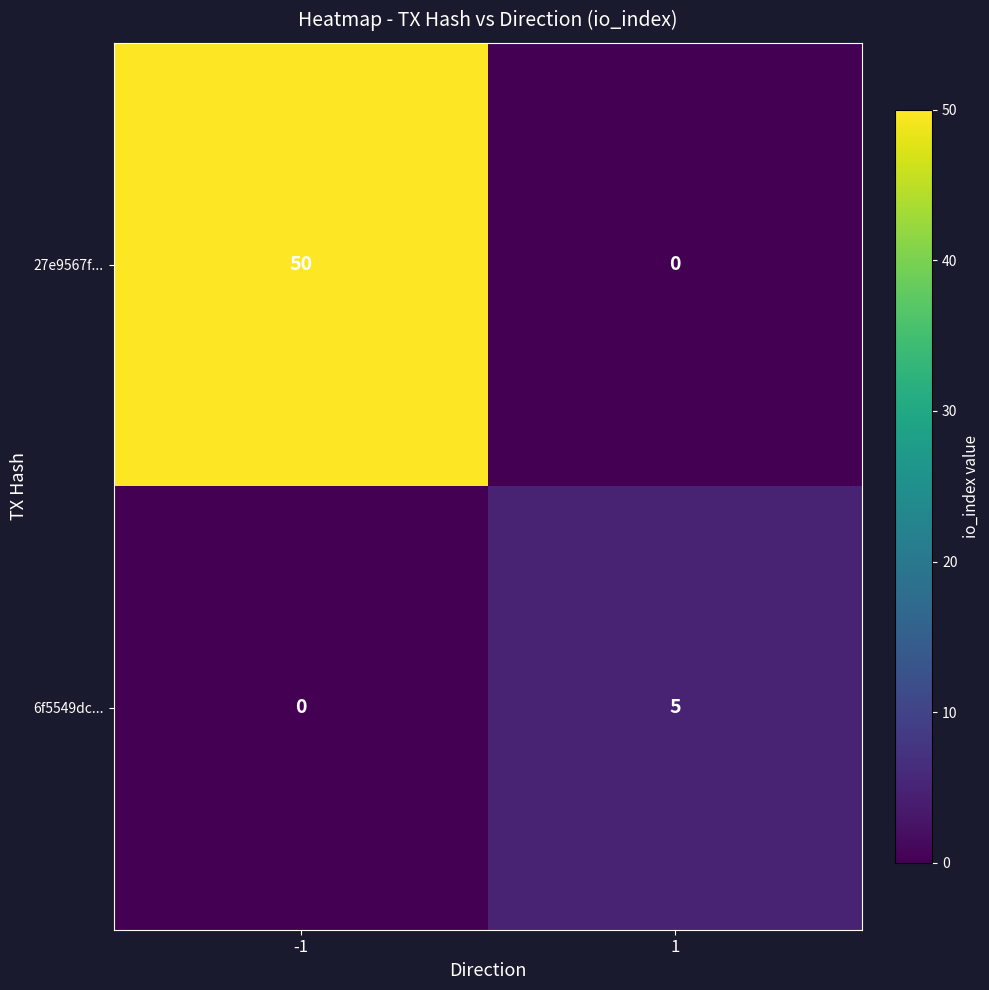

Between -1 and 1, which series saw the biggest shift?

27e9567f...